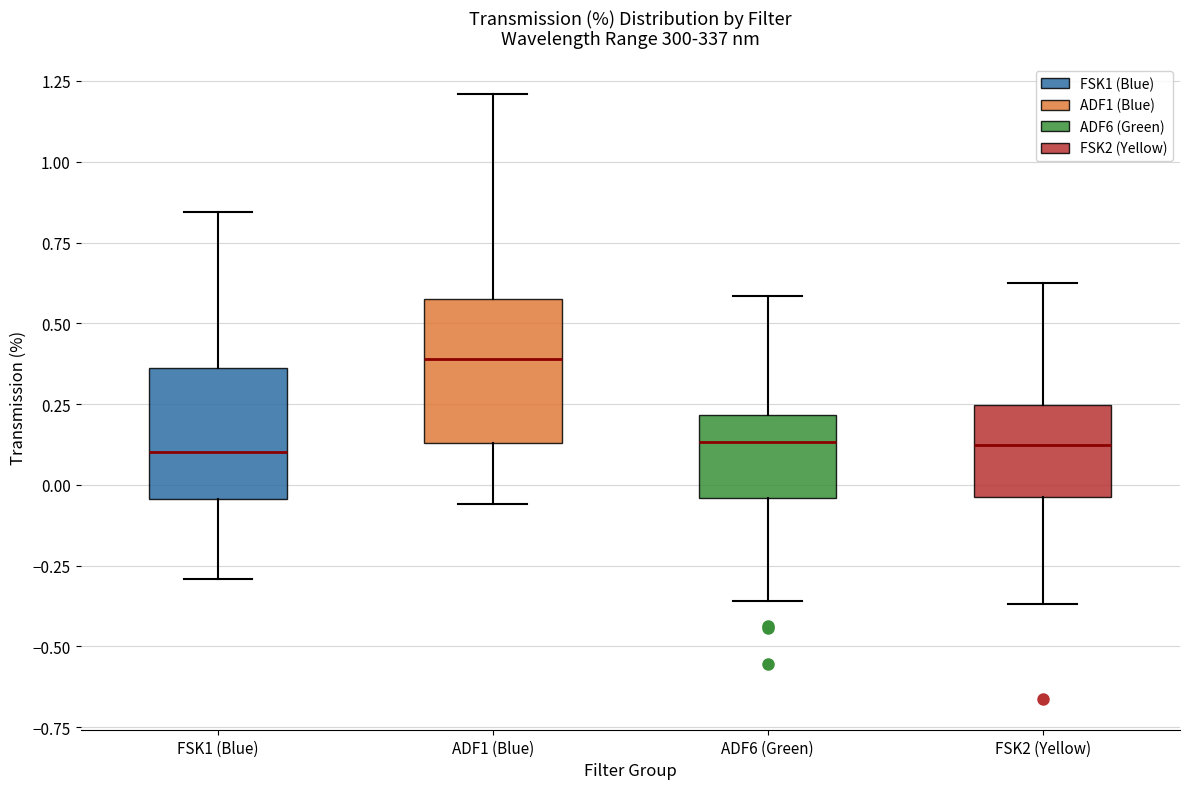

Reading left to right, transcribe this box plot: for each box, give where its median line is, the range the box spans, and where its two whiskers end, as read against the y-axis. The values are not printed on the chart, so give them approximately, as read against the axis.

FSK1 (Blue): median 0.10, box -0.05 to 0.35, whiskers -0.30 to 0.85
ADF1 (Blue): median 0.40, box 0.15 to 0.60, whiskers -0.05 to 1.20
ADF6 (Green): median 0.15, box -0.05 to 0.20, whiskers -0.35 to 0.60
FSK2 (Yellow): median 0.10, box -0.05 to 0.25, whiskers -0.35 to 0.60